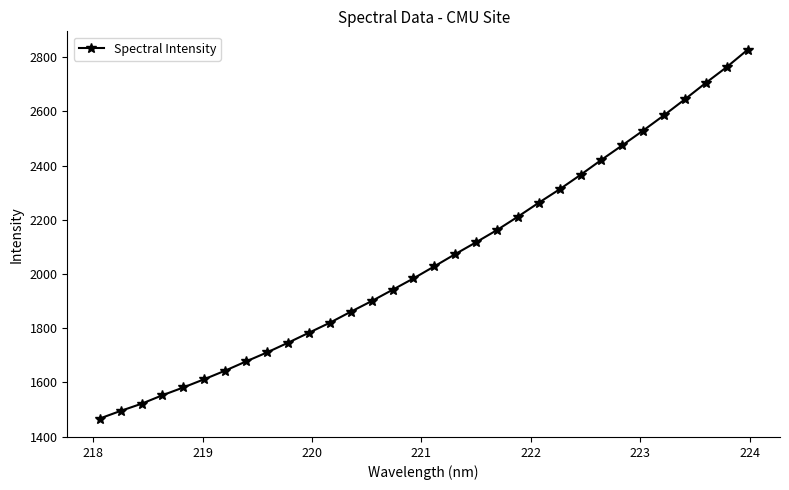

What is the value of the 3rd point from the left?

1521.6